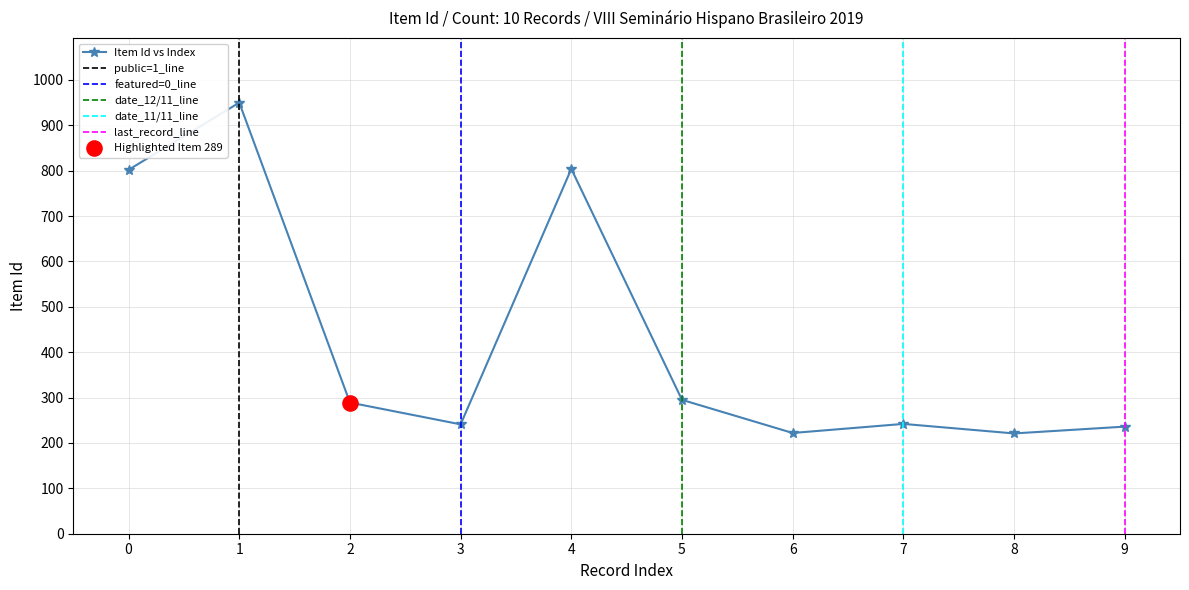

What is the value of the Item Id vs Index point at the 1st from the left?

802